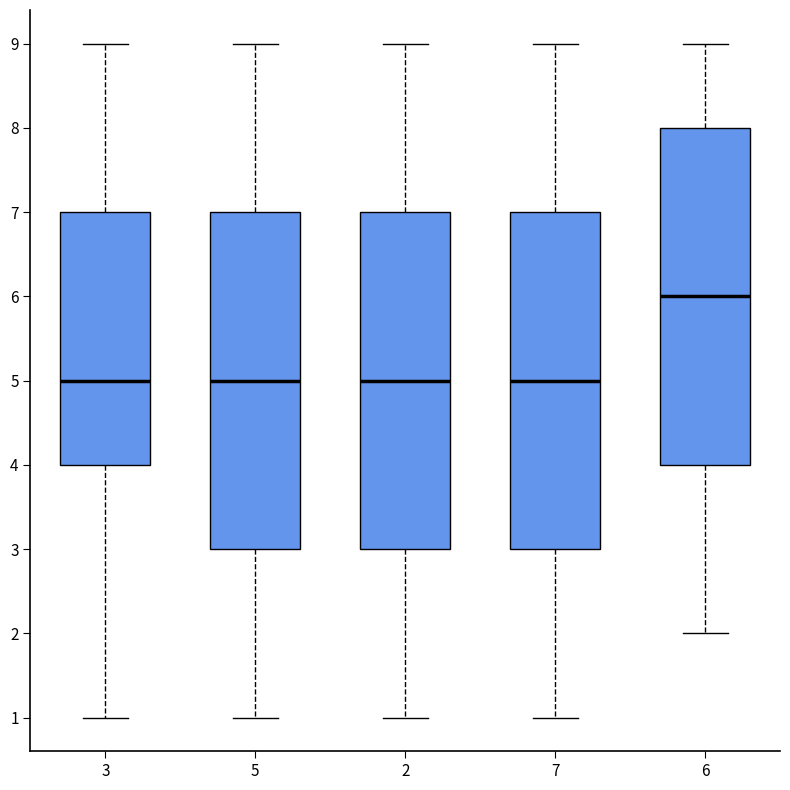

Which box has the highest median line?

6